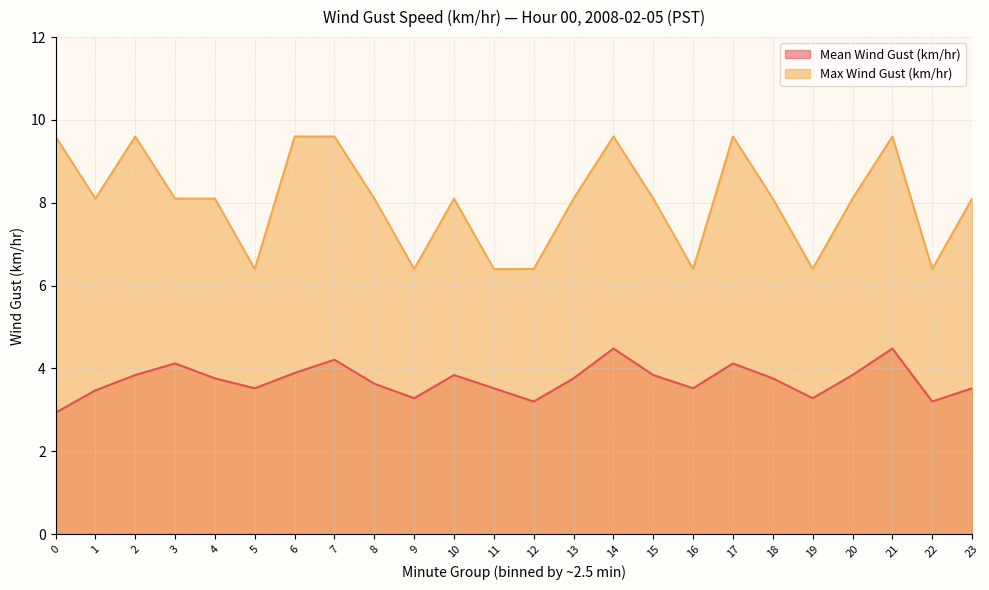

What is the total value across all series at 15?

11.9